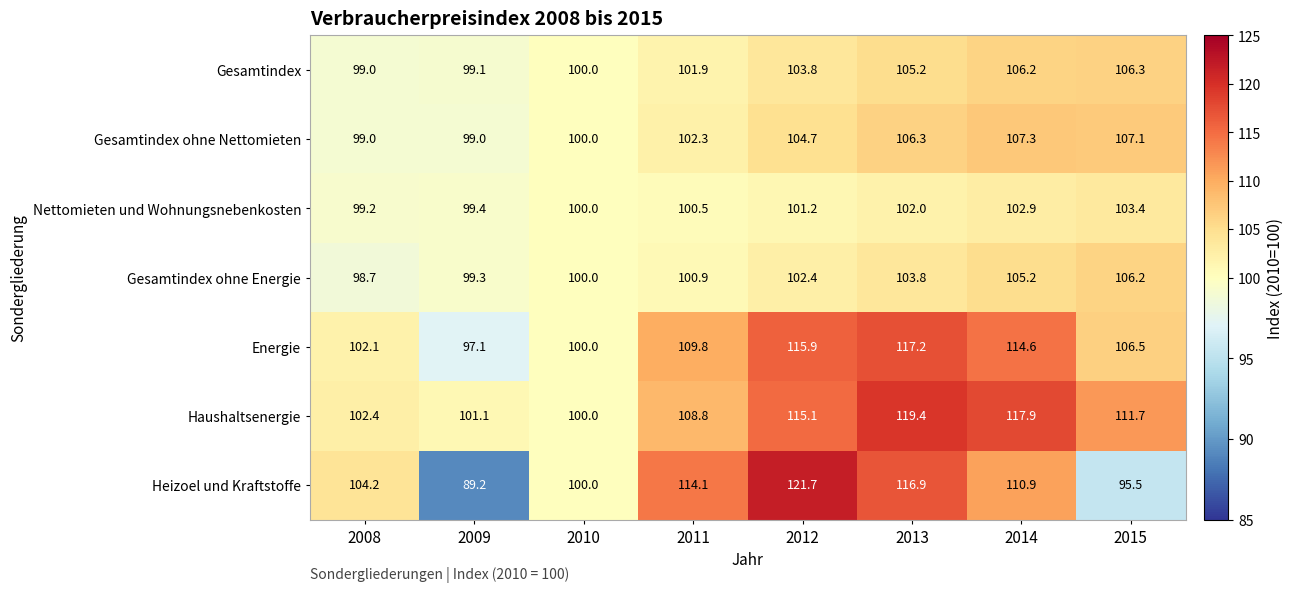

Is it true that Nettomieten und Wohnungsnebenkosten equals 25.5 at 2008?

False